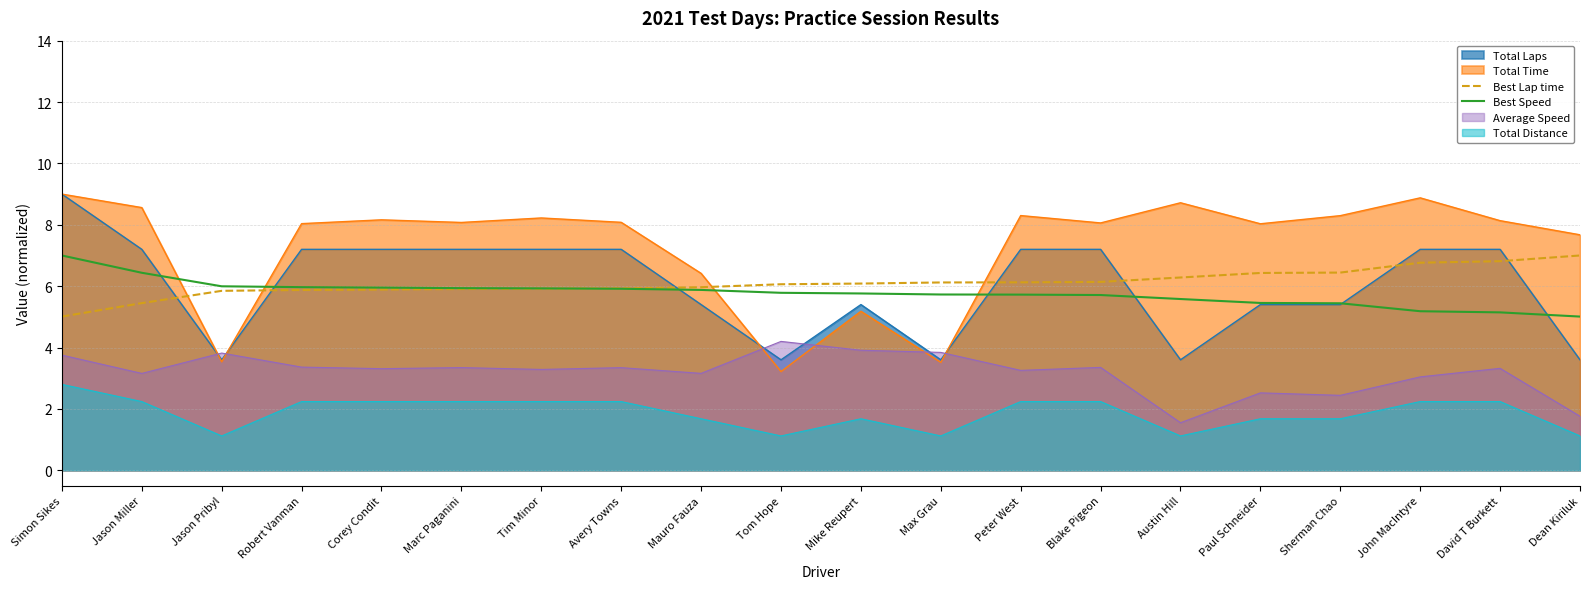

The Total Laps series shows 12.4 at John MacIntyre. True or false?

False